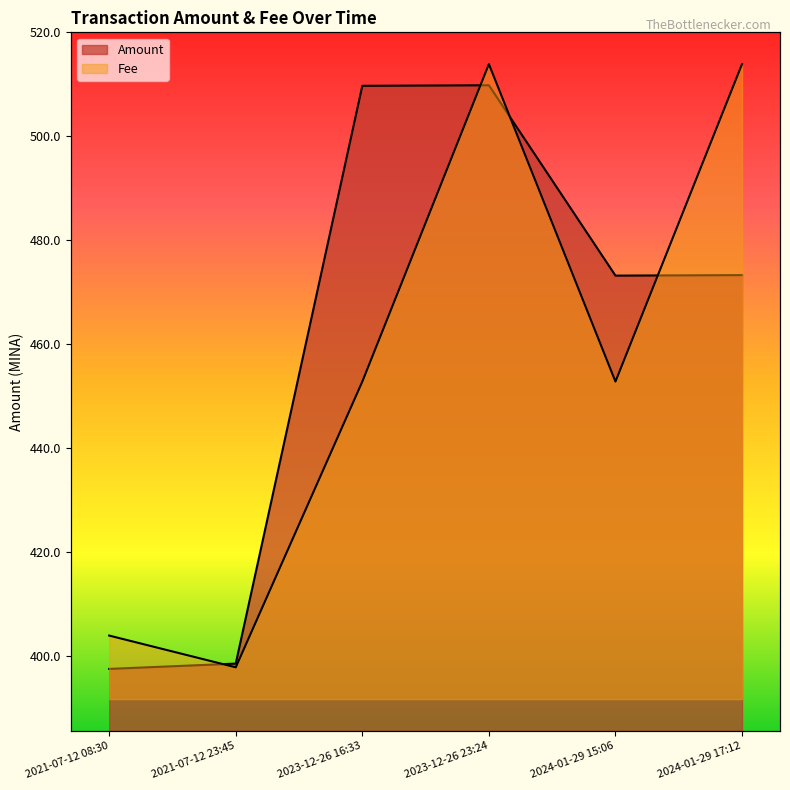

How many interior local peaks does the Fee series have?

1